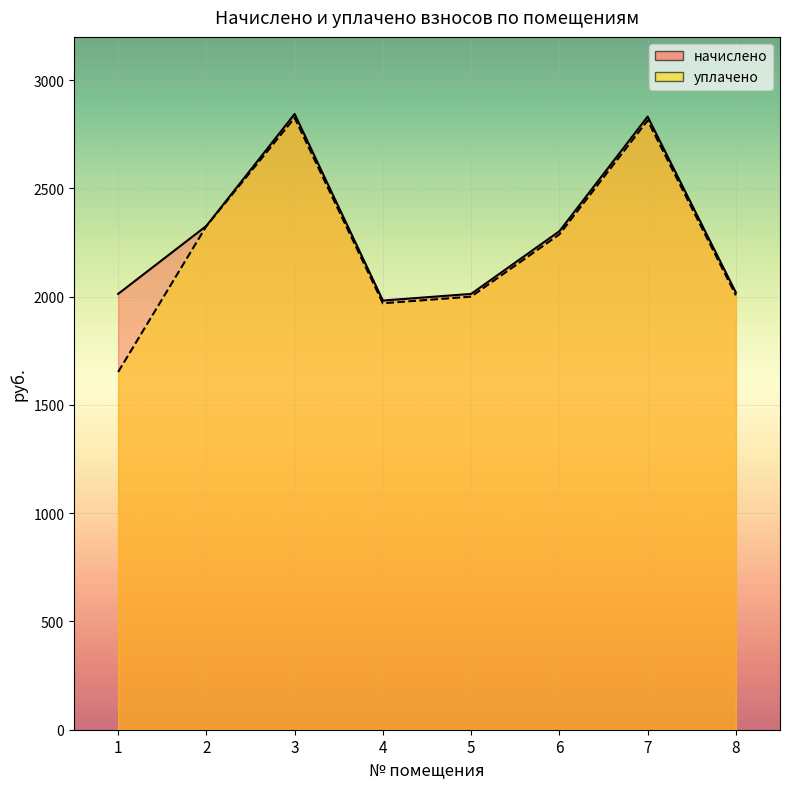

At how many categories does at least one series exceed 2101?

4